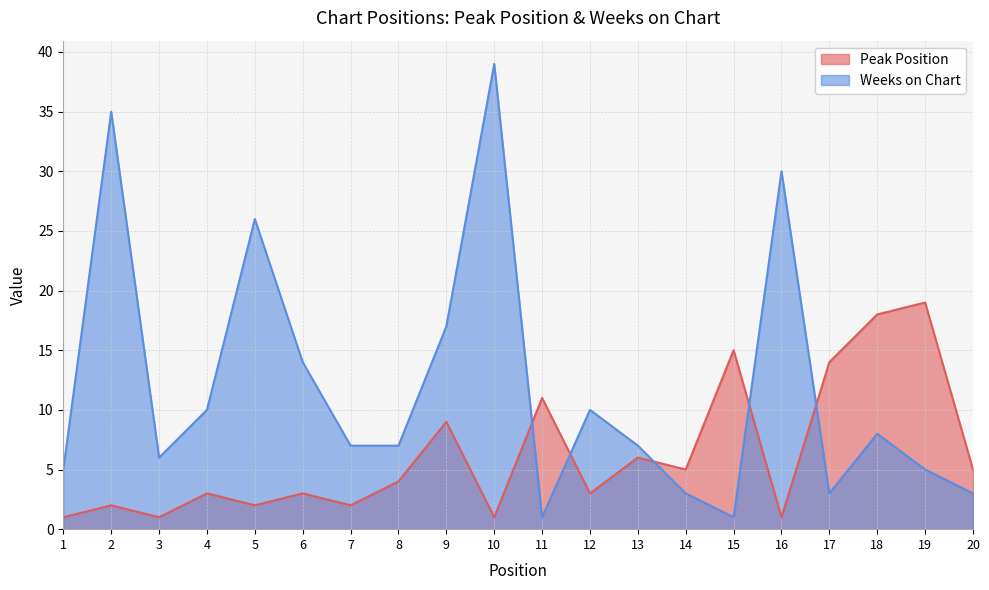

What is the total value across all series at 16?

31